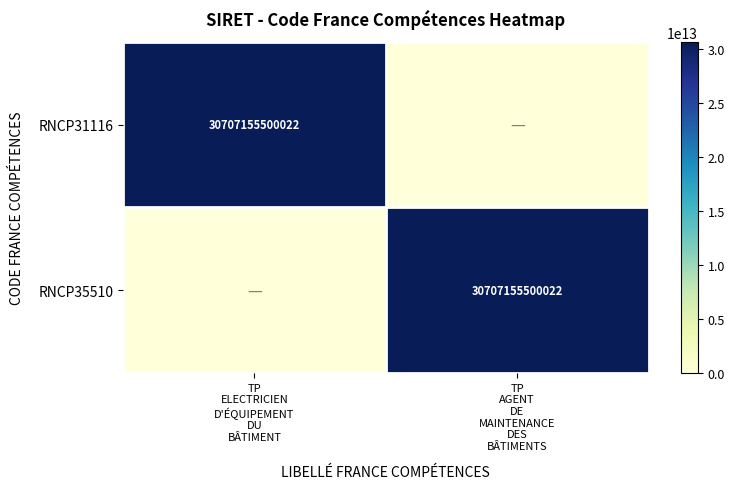

How many categories are shown in the chart?

2